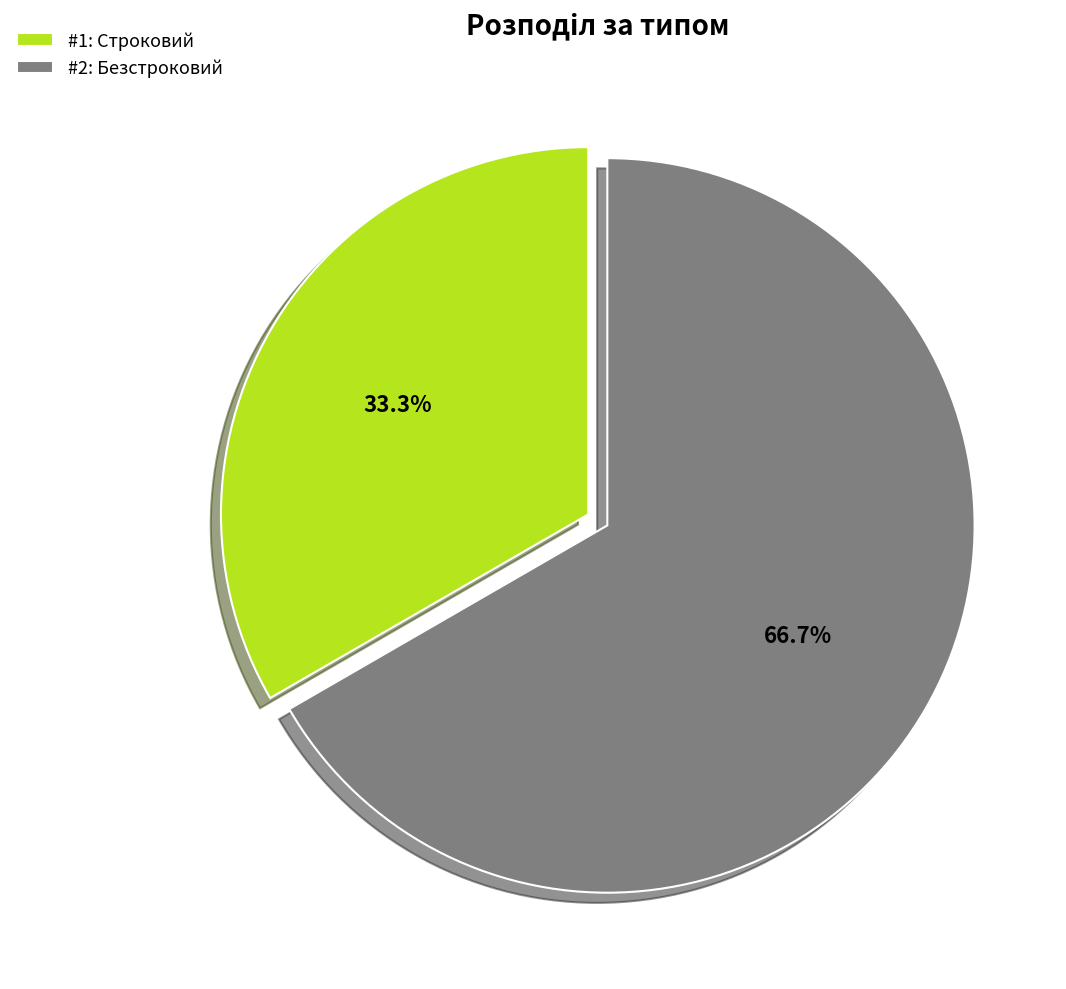

Is #1: Строковий the majority of the pie?

No